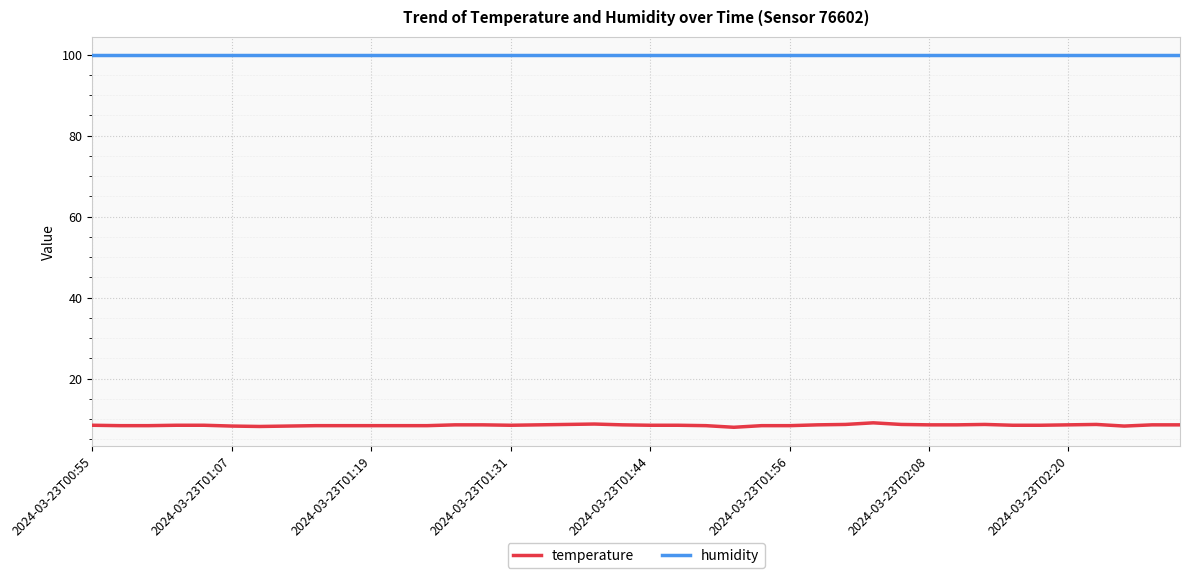

Rank the series by their maximum value, from lowest to highest.

temperature, humidity